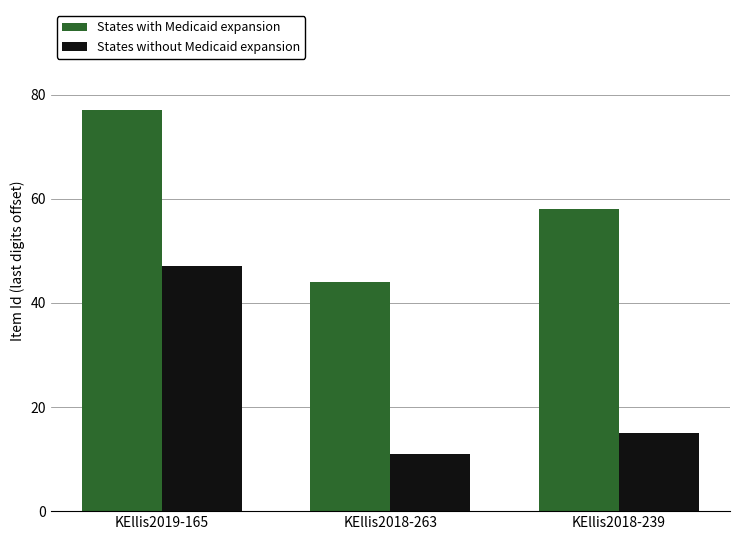

What is the minimum value for States without Medicaid expansion?

11